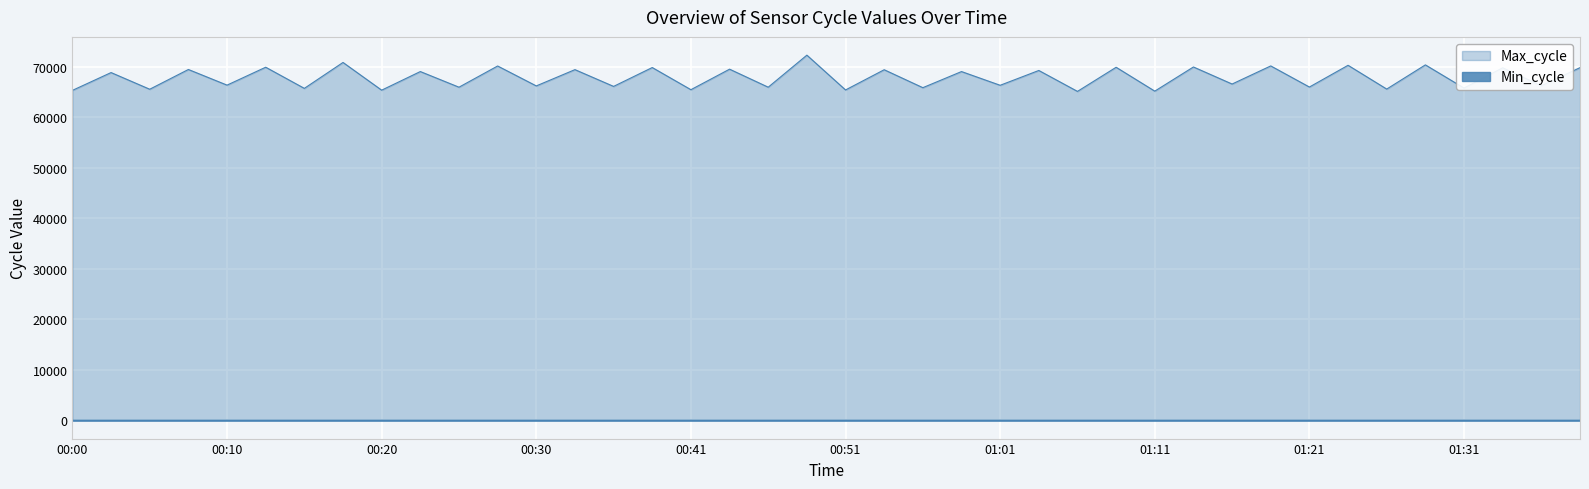

Which has a higher value, 00:38 or 01:13?

01:13